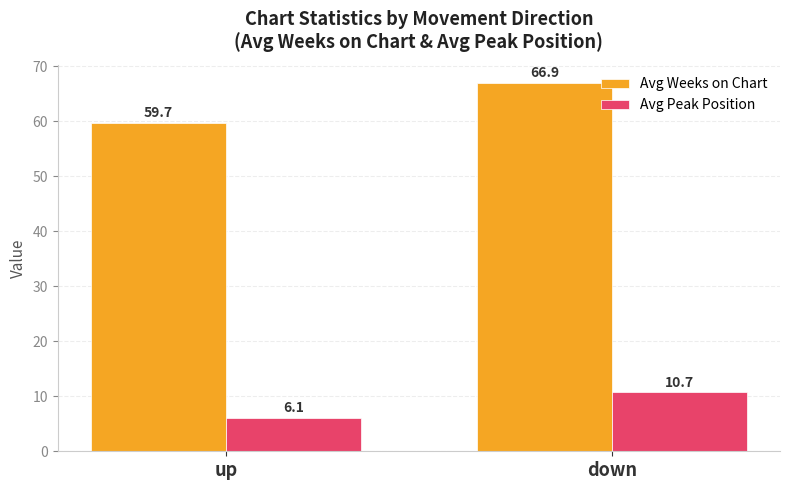

How many values in the Avg Weeks on Chart series are below 66?

1